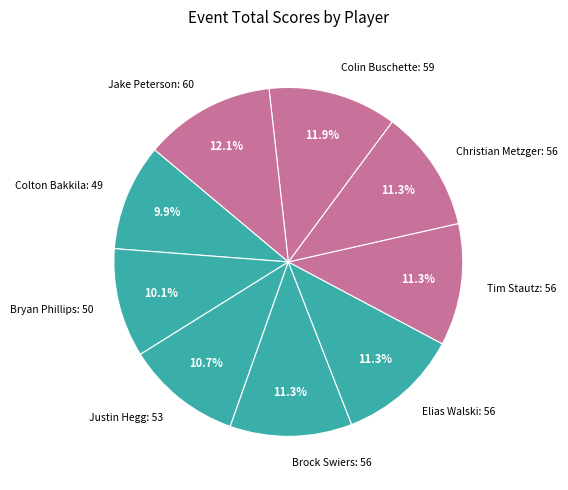

Which has a higher value, Elias Walski or Colin Buschette?

Colin Buschette